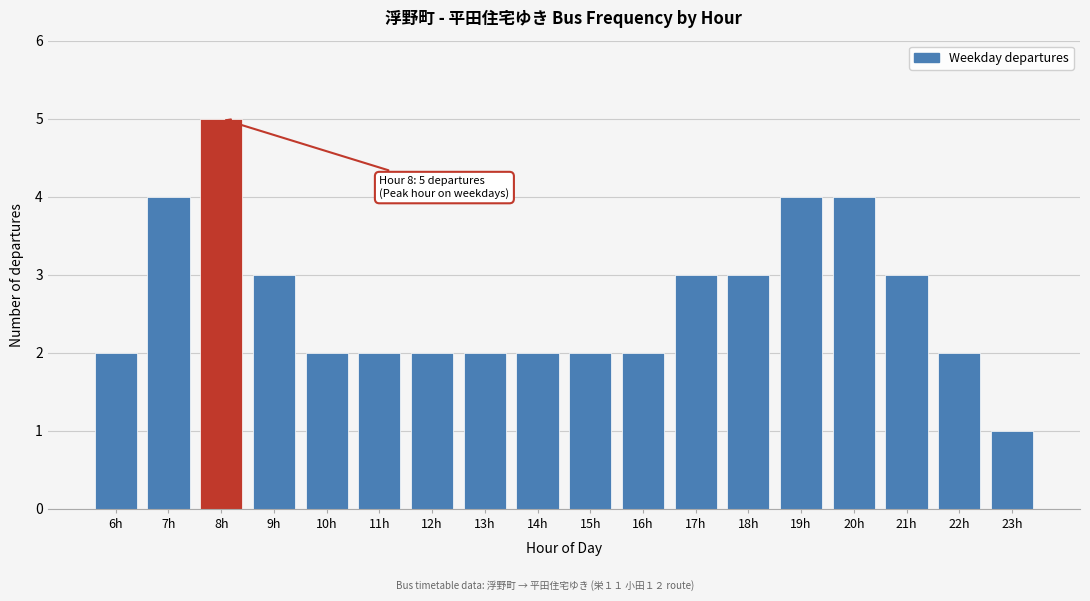

Reading right to left, list all the values displayed in this chart.

1	2	3	4	4	3	3	2	2	2	2	2	2	2	3	5	4	2